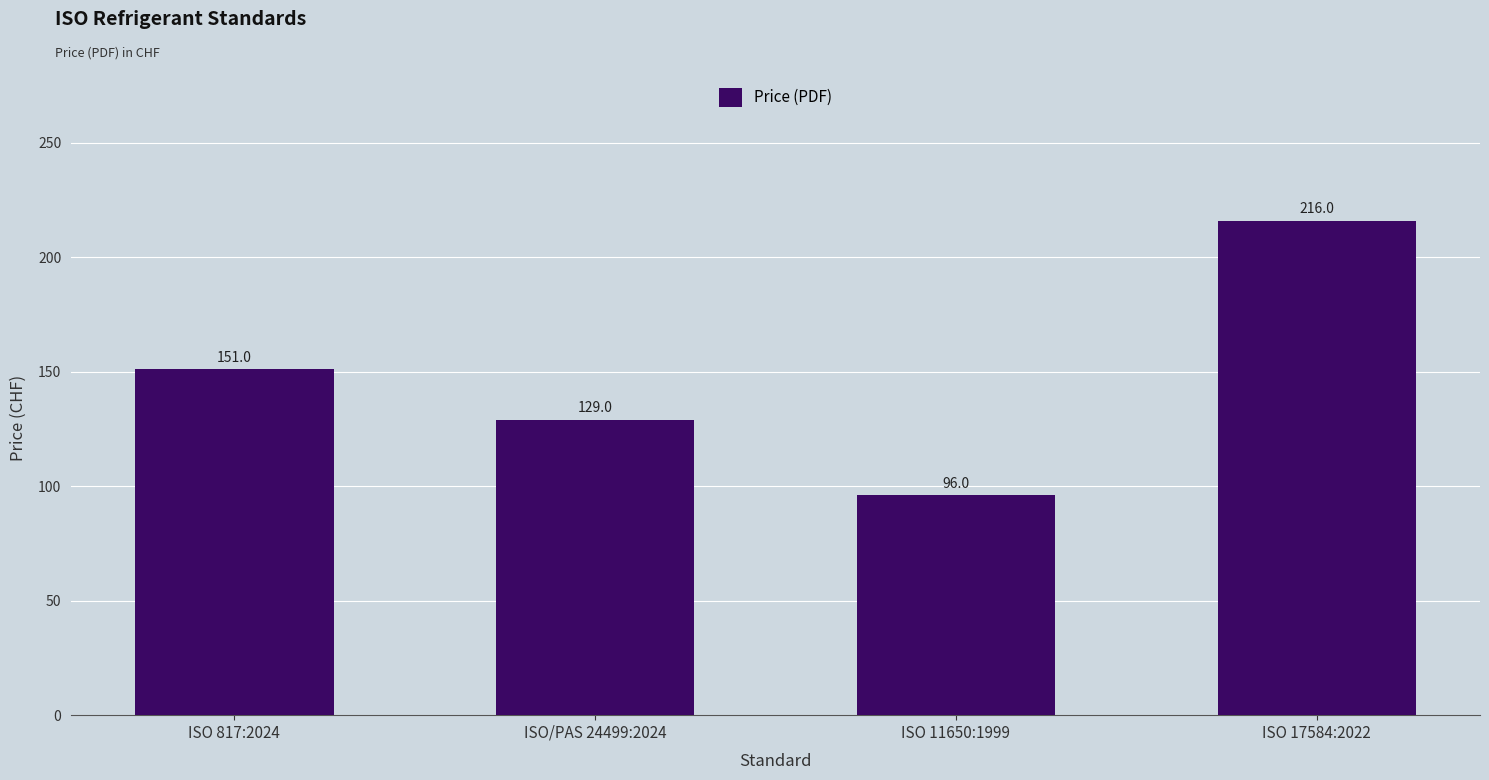

At which category does the chart reach its peak across all series?

ISO 17584:2022